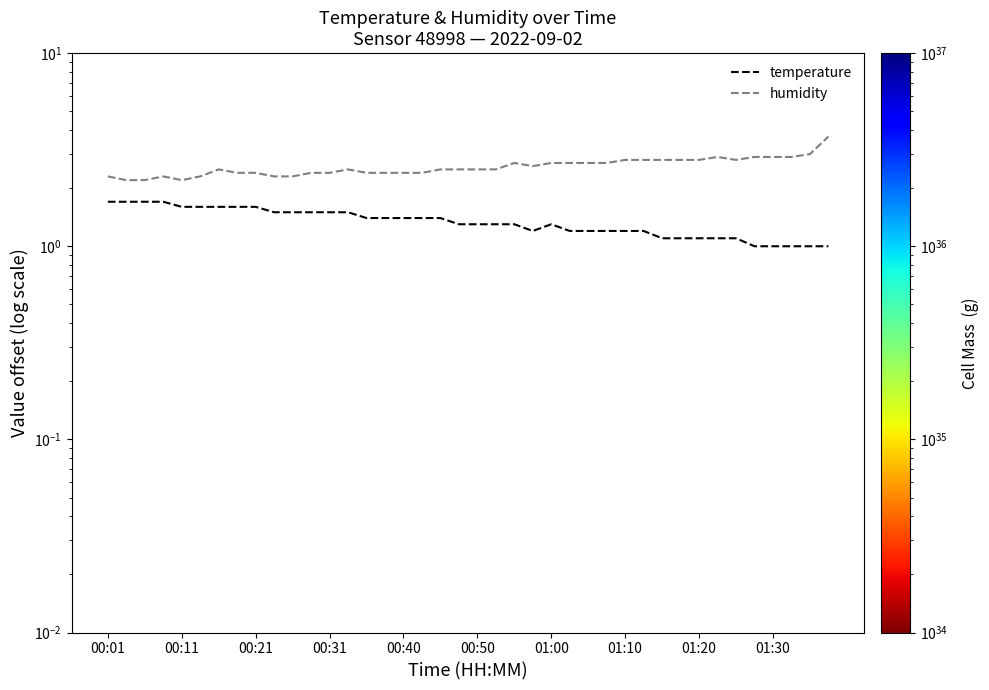

What is the value of the humidity point at the 34th from the left?

2.9